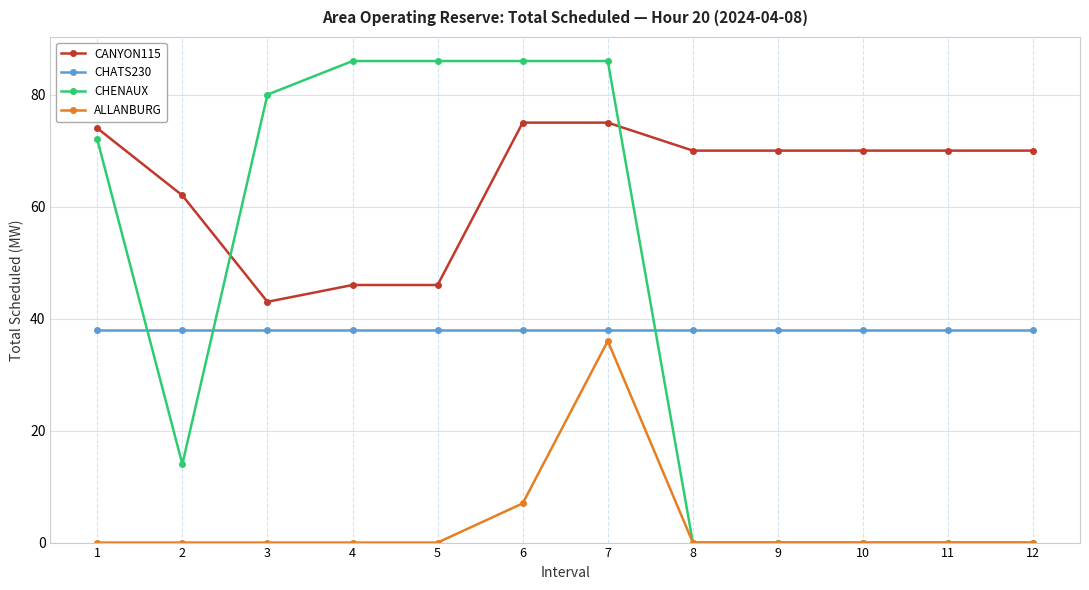

What are all the series names shown in the legend?

CANYON115, CHATS230, CHENAUX, ALLANBURG